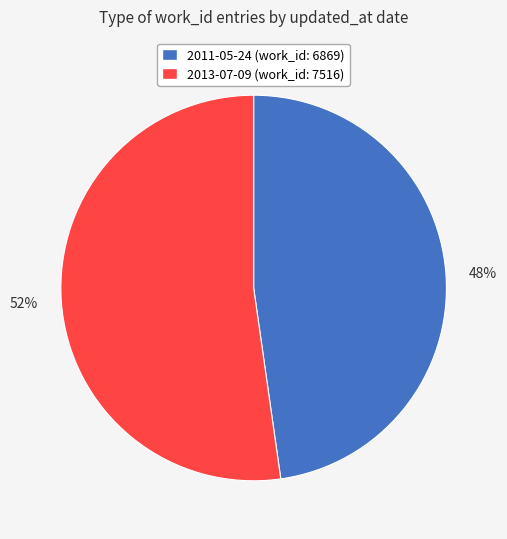

Rank the categories by value from highest to lowest.

52%, 48%